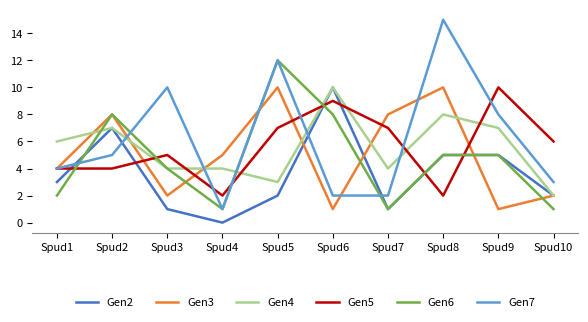

Is this an area chart (filled region under the line)?

No